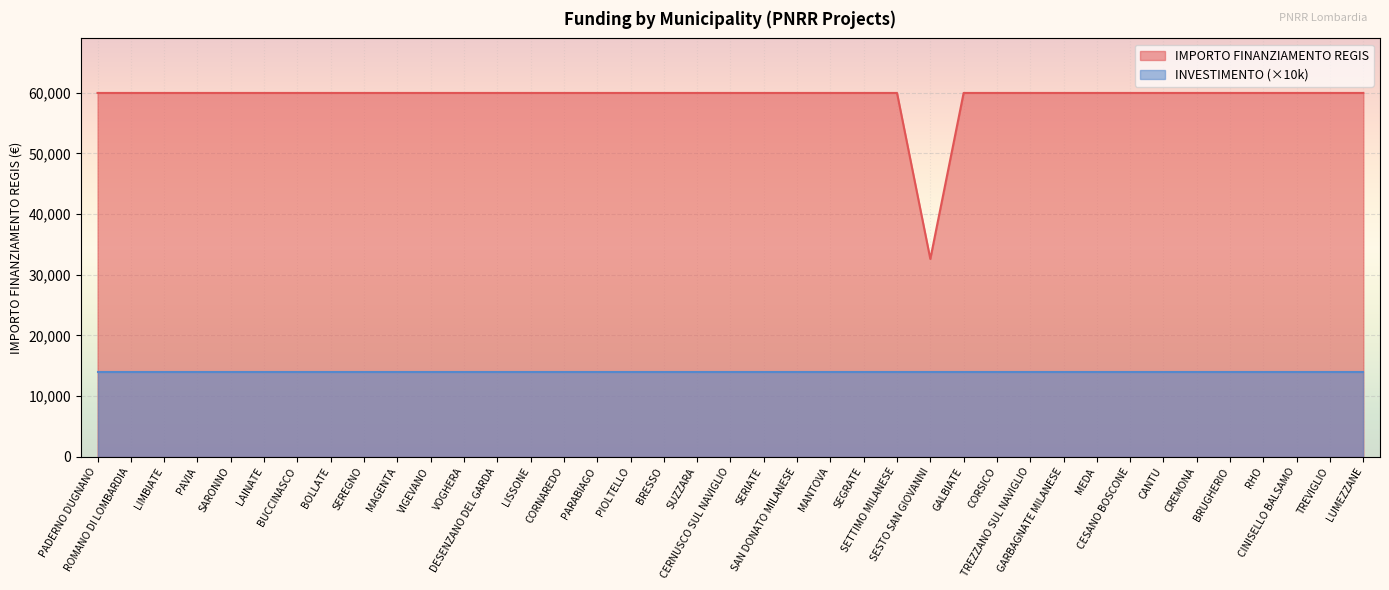

How many points are lower than both their immediate neighbors (excluding endpoints)?

1